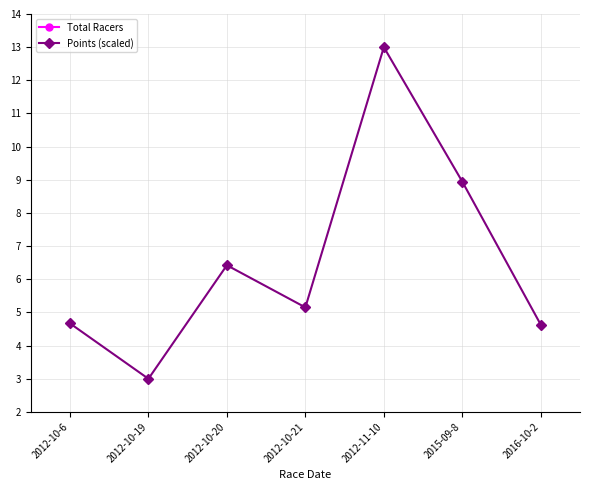

List the series in order of their overall mean, lowest first.

Points (scaled), Total Racers